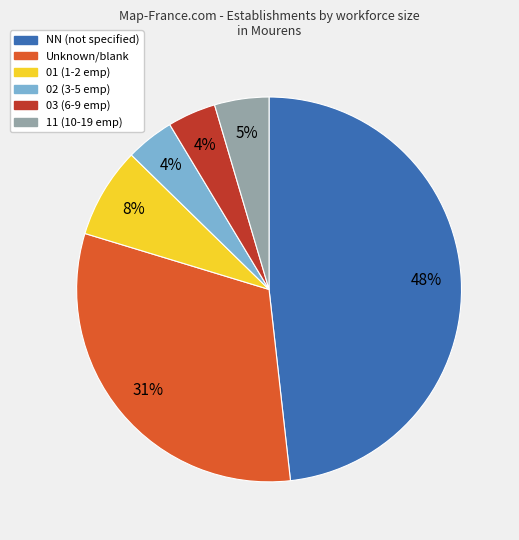

To the nearest percent, what percentage of the pie is 02 (3-5 emp)?

4%